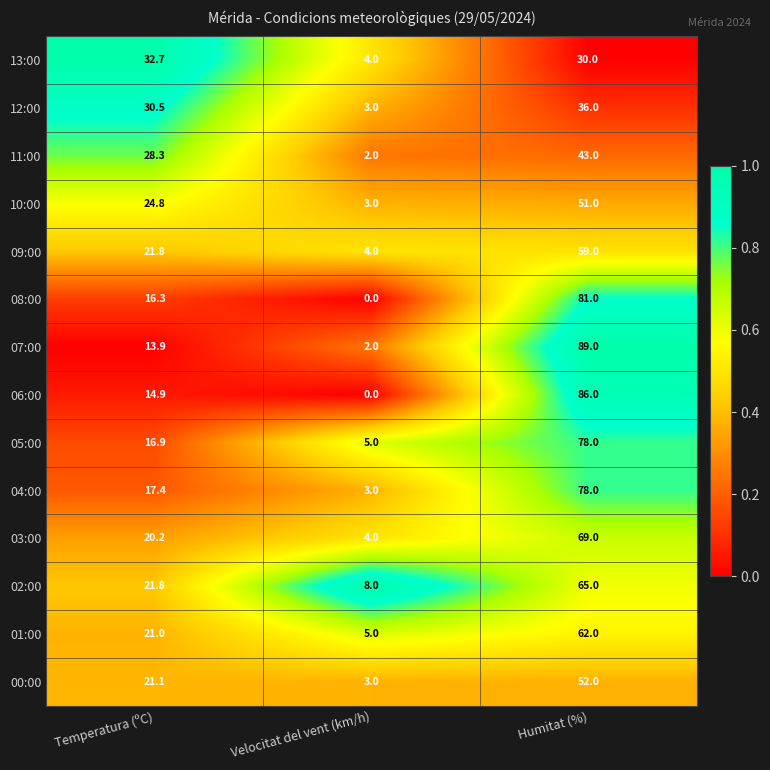

Which series has the widest spread of values?

07:00